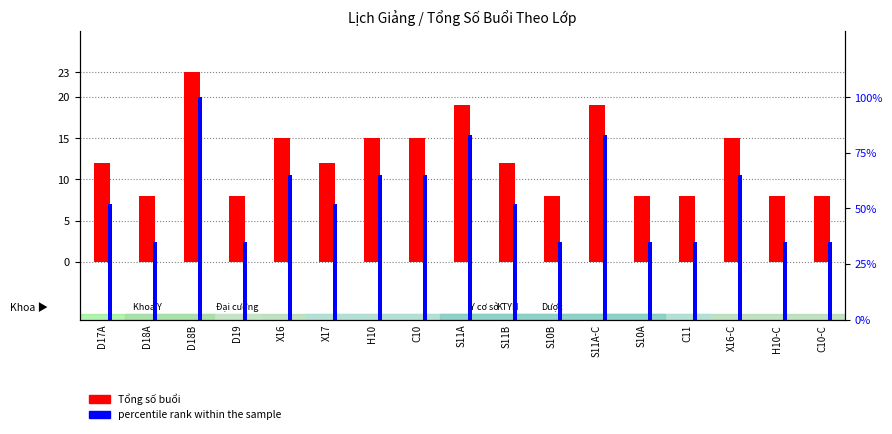

The value of Tổng số buổi at H10 is 15. True or false?

True